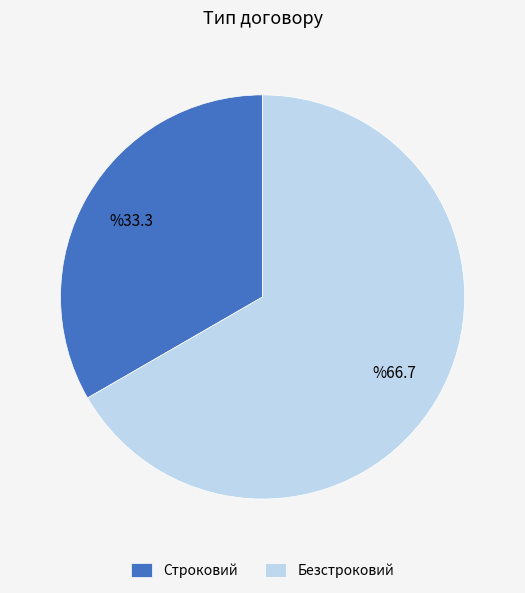

Which slice is the largest?

Безстроковий